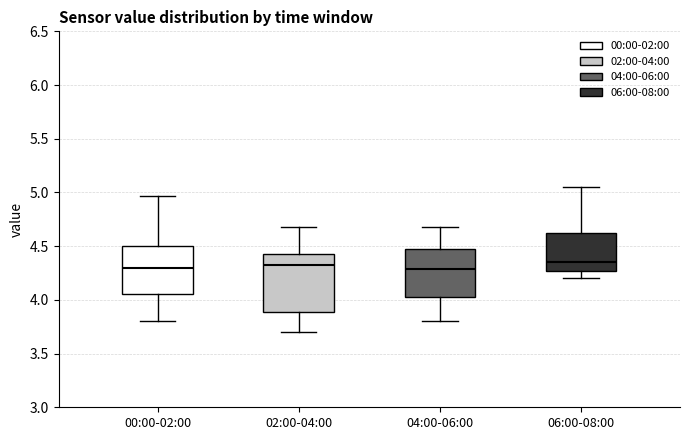

Where is the upper edge of the box for 02:00-04:00 on the y-axis? The values are not printed on the chart, so give them approximately, as read against the axis.

4.40